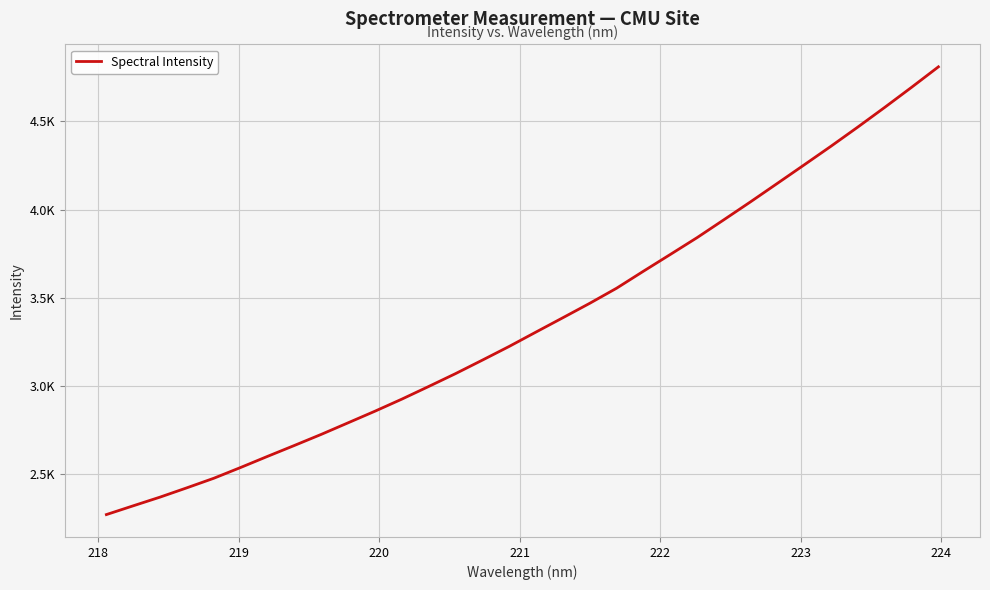

Is this an area chart (filled region under the line)?

No